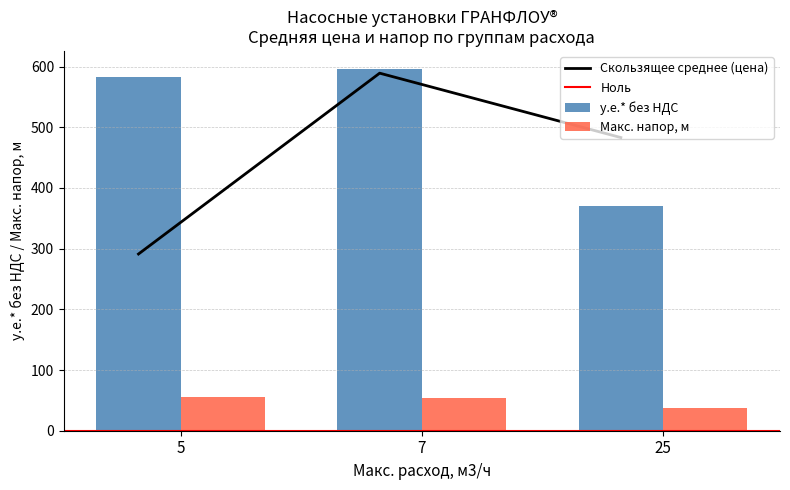

What is the maximum value for Скользящее среднее (цена)?

589.2